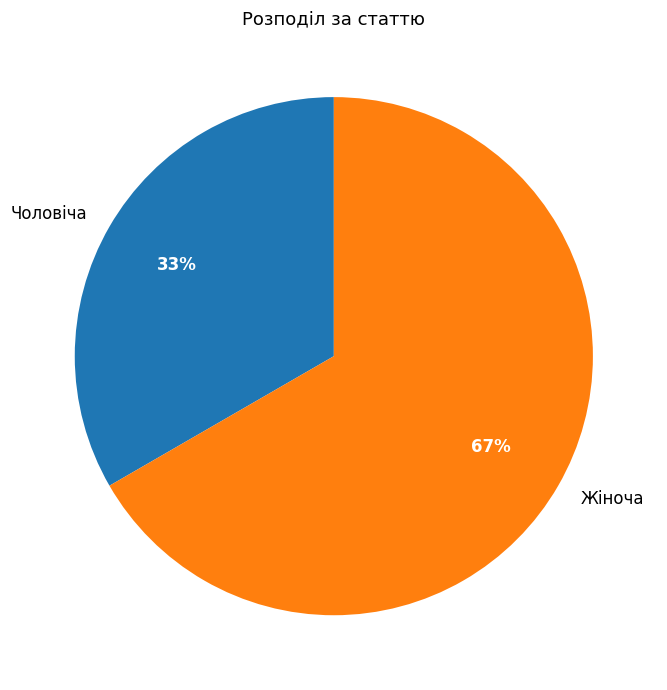

Does any single category account for the majority?

Yes